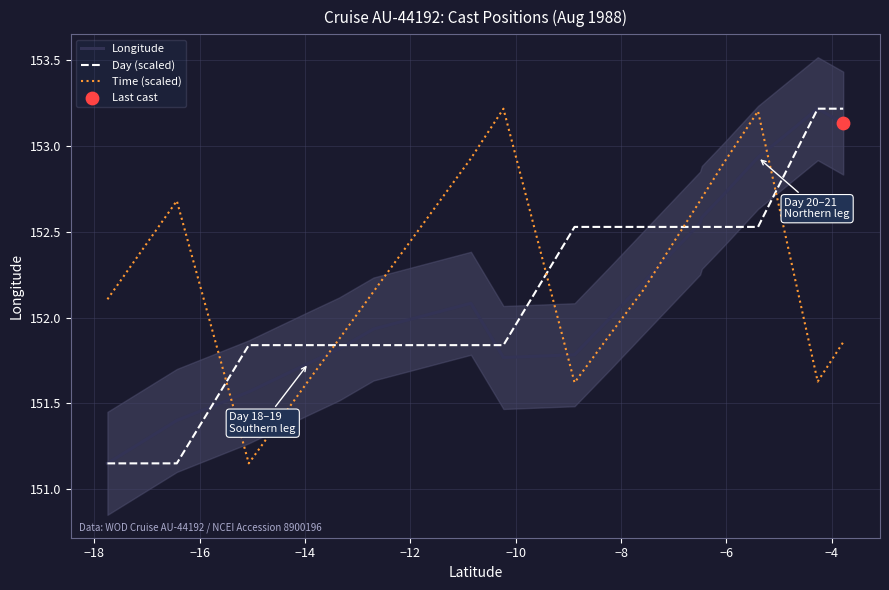

At how many categories does at least one series exceed 152?

14